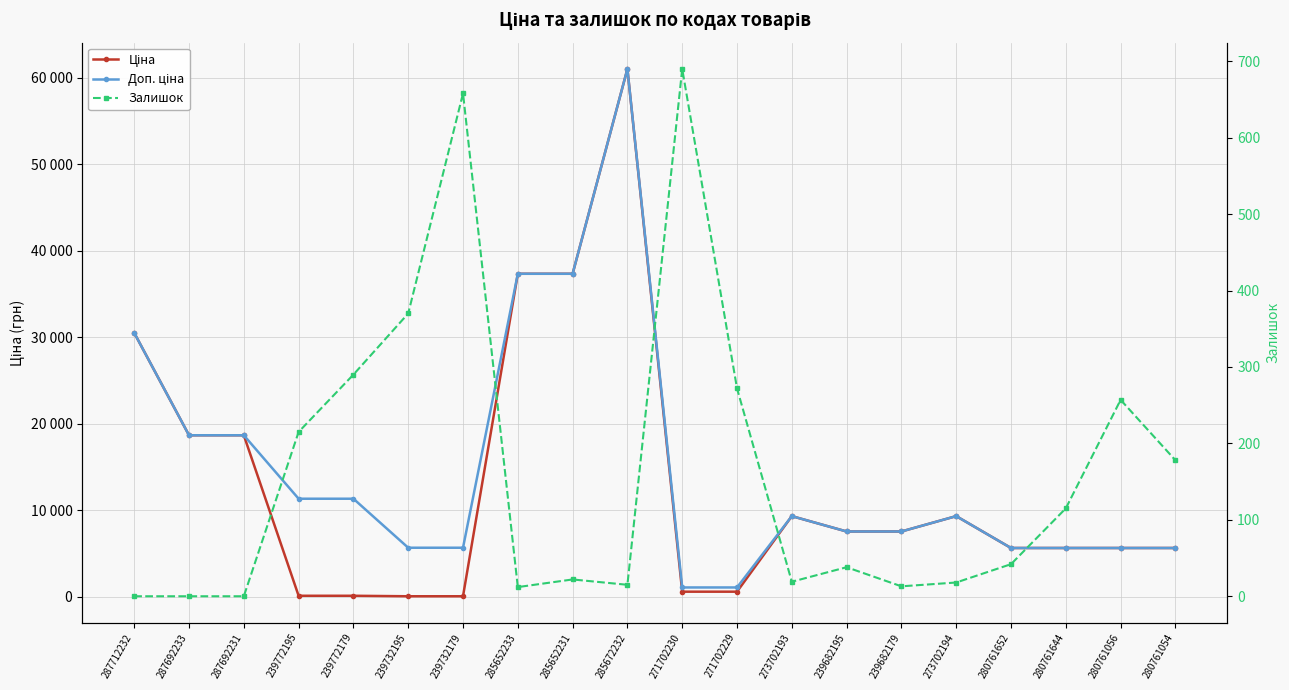

Rank the series at 271702230 from highest to lowest value.

Доп. ціна, Залишок, Ціна